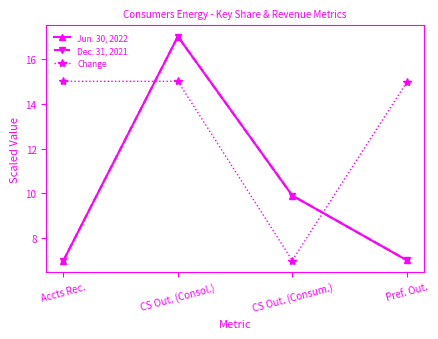

At which category does Jun. 30, 2022 reach its first local peak?

CS Out. (Consol.)